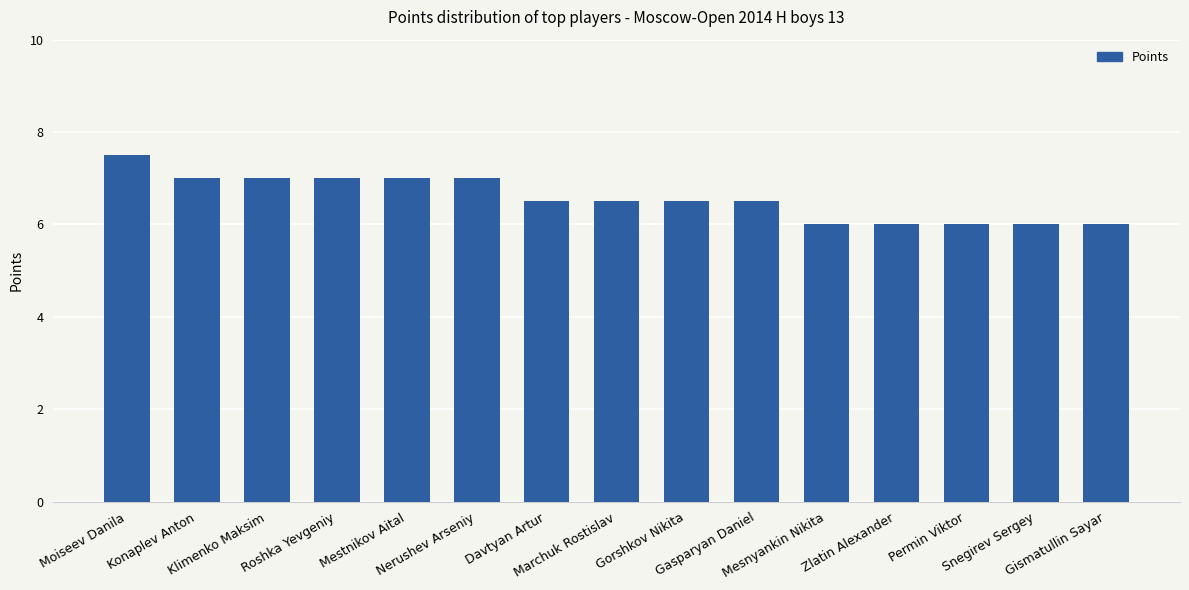

What is the approximate value at Gasparyan Daniel?

6.5